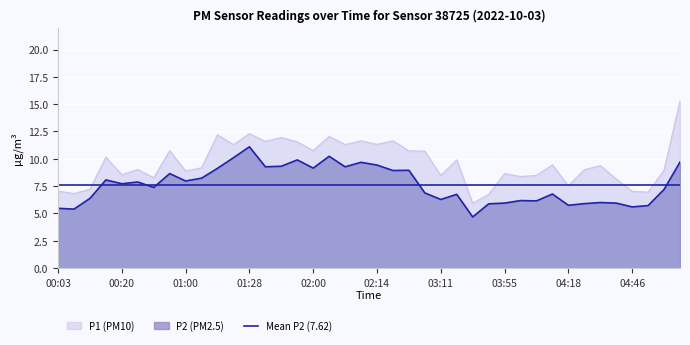

True or false: P2 has more than 1 interior local peaks.

True